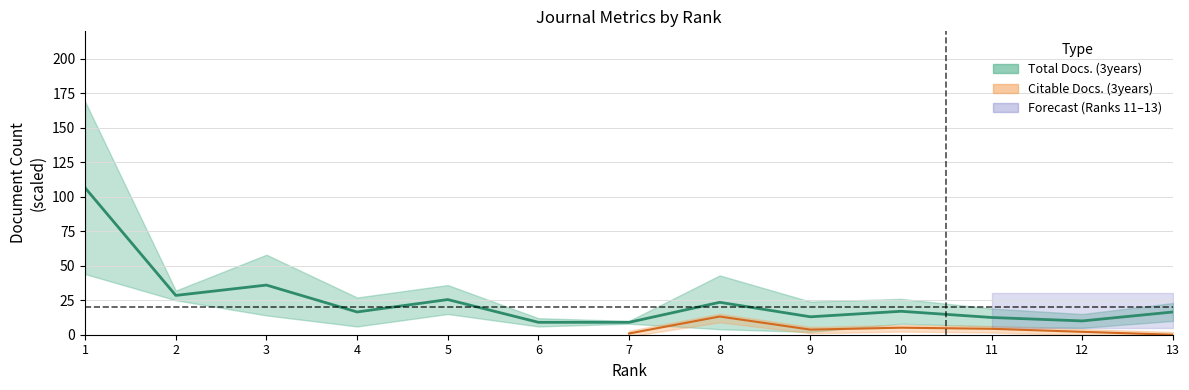

What is the value of the 12th point from the left?

10.0